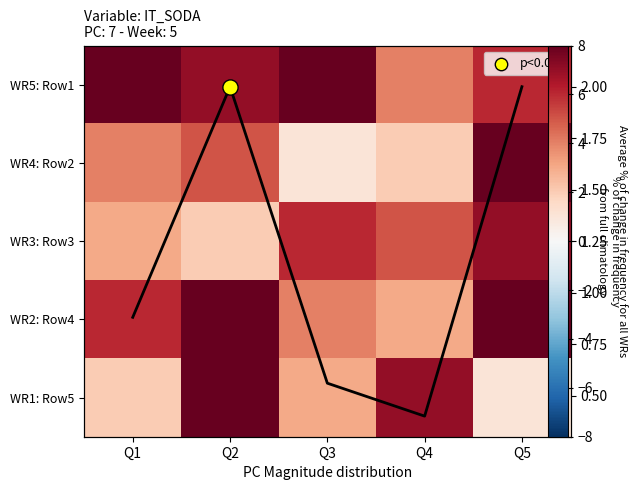

The value of WR5: Row1 at Q2 is 7.0. True or false?

True